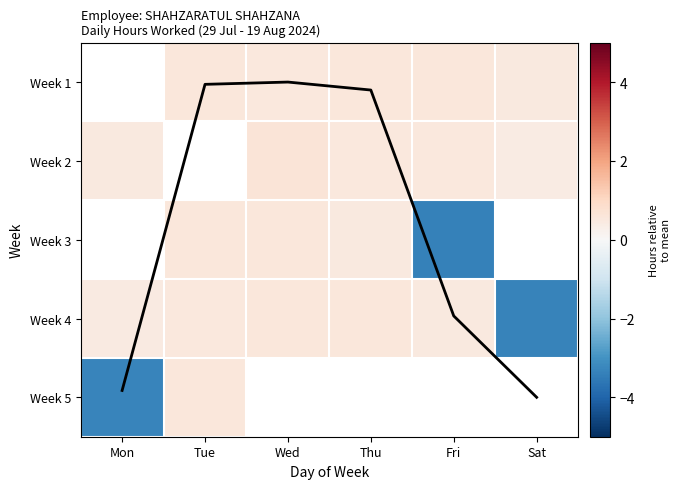

Rank the series at Tue from lowest to highest value.

Week 4, Week 1, Week 2, Week 3, Week 5